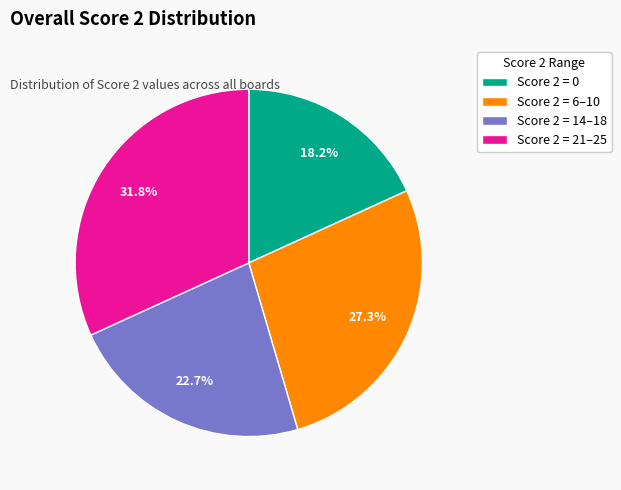

What is the largest slice in the pie chart?

Score 2 = 21–25